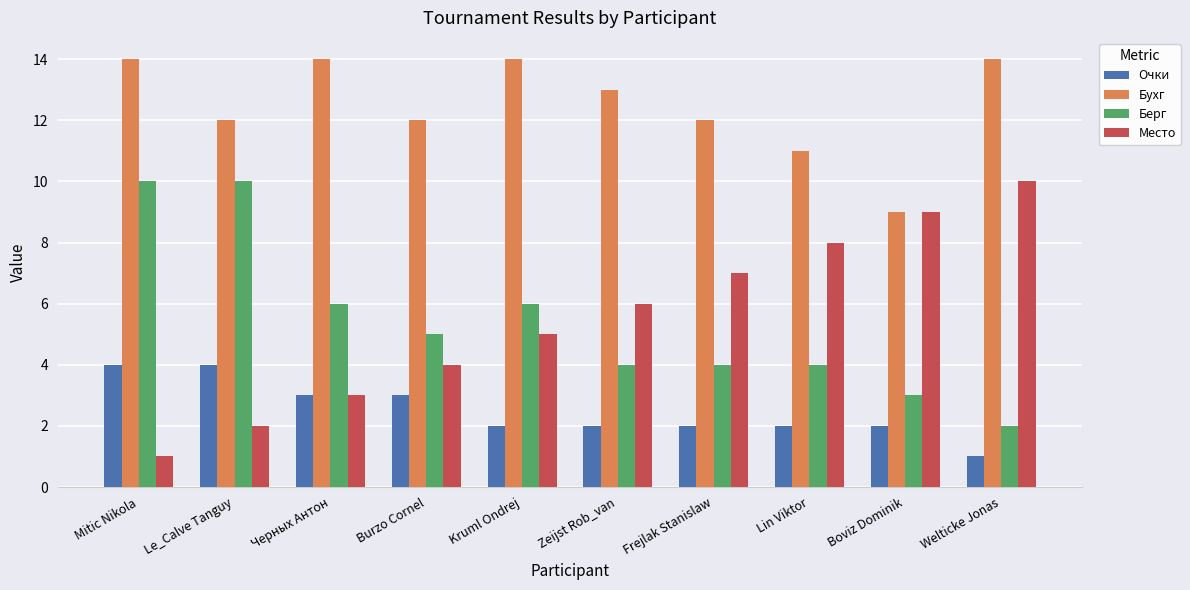

What are all the series names shown in the legend?

Очки, Бухг, Берг, Место